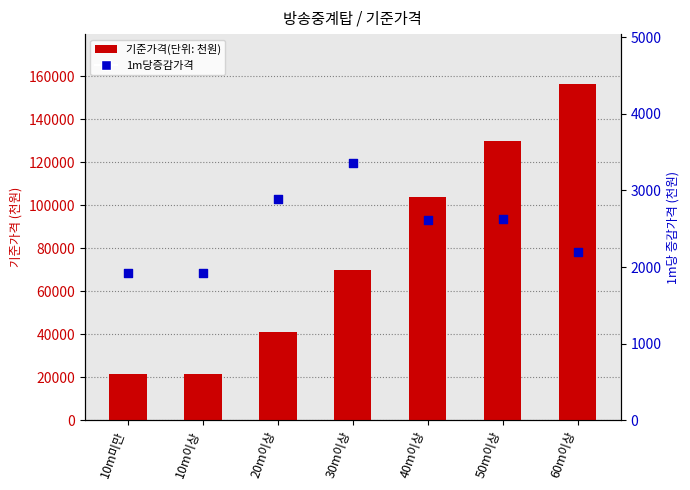

Which series contains the lowest Y value?

1m당증감가격